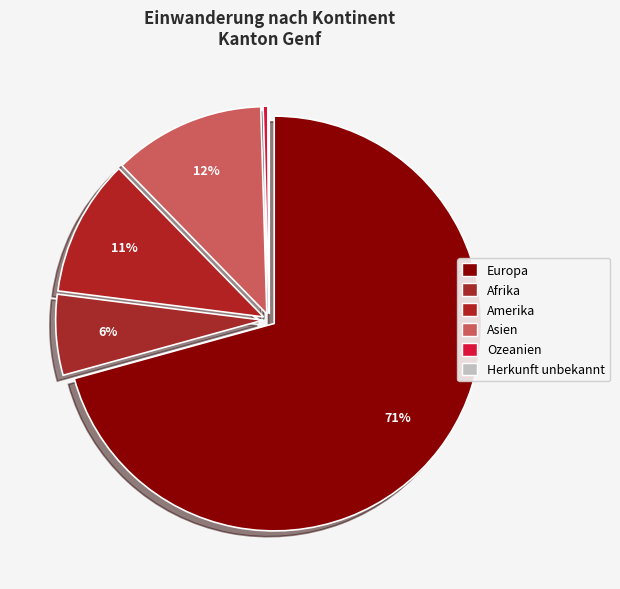

True or false: Europa accounts for 71% of the total.

True